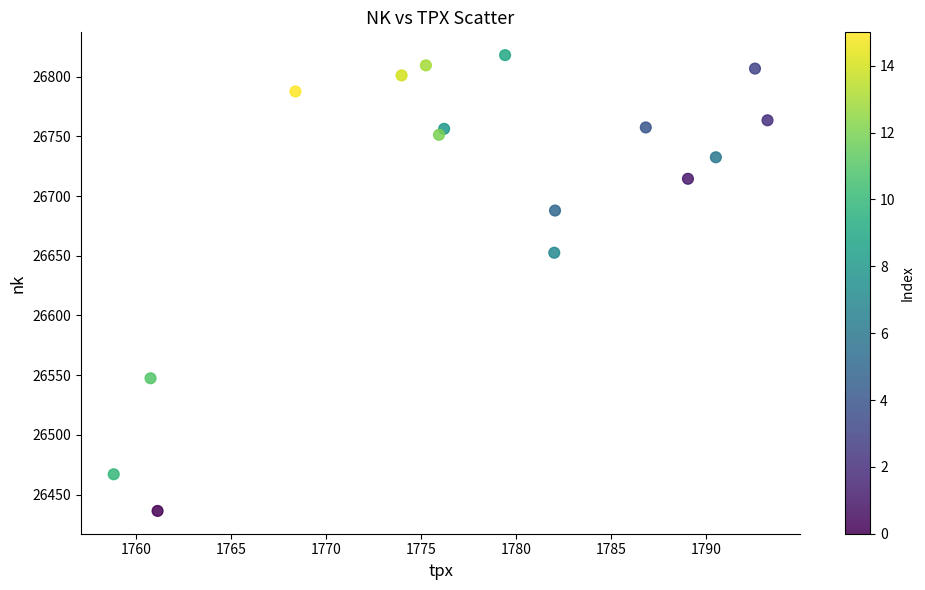

What Y value in the scatter plot is closest to 26627?

26652.5